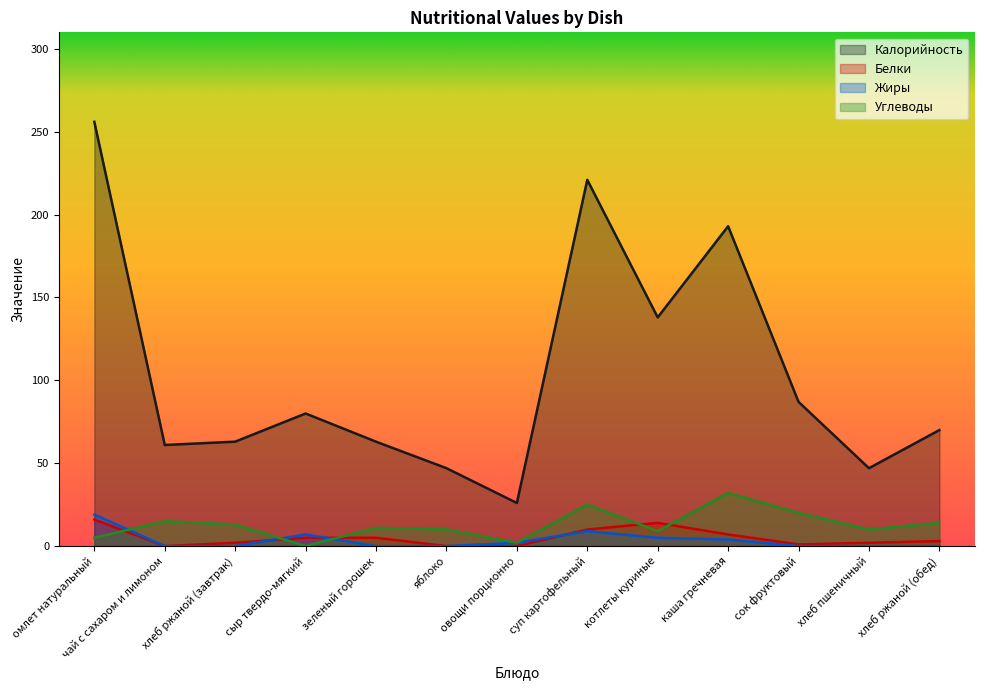

What is the label of the 4th point from the left?

сыр твердо-мягкий